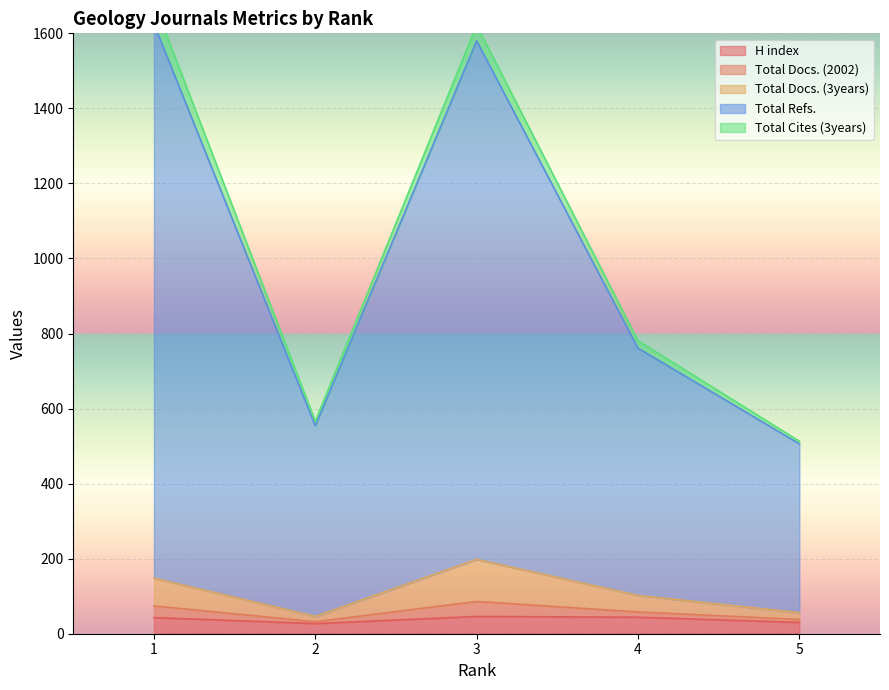

The value of H index at 1 is 43. True or false?

True